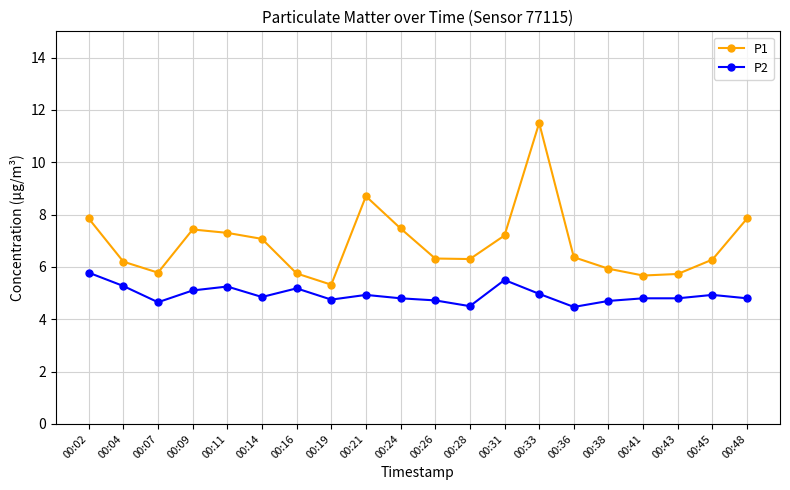

At which category does P2 reach its first local peak?

00:11